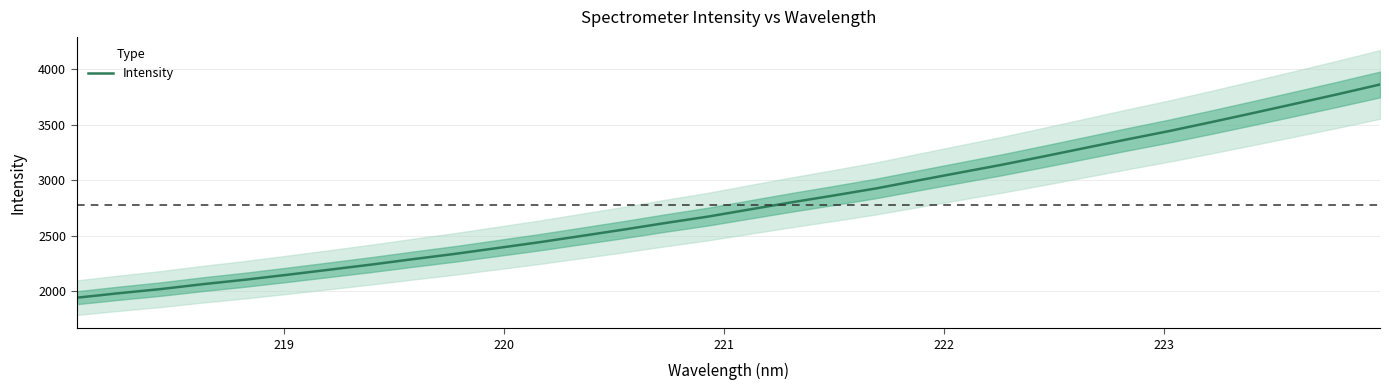

What is the minimum value shown in the chart?

1943.0